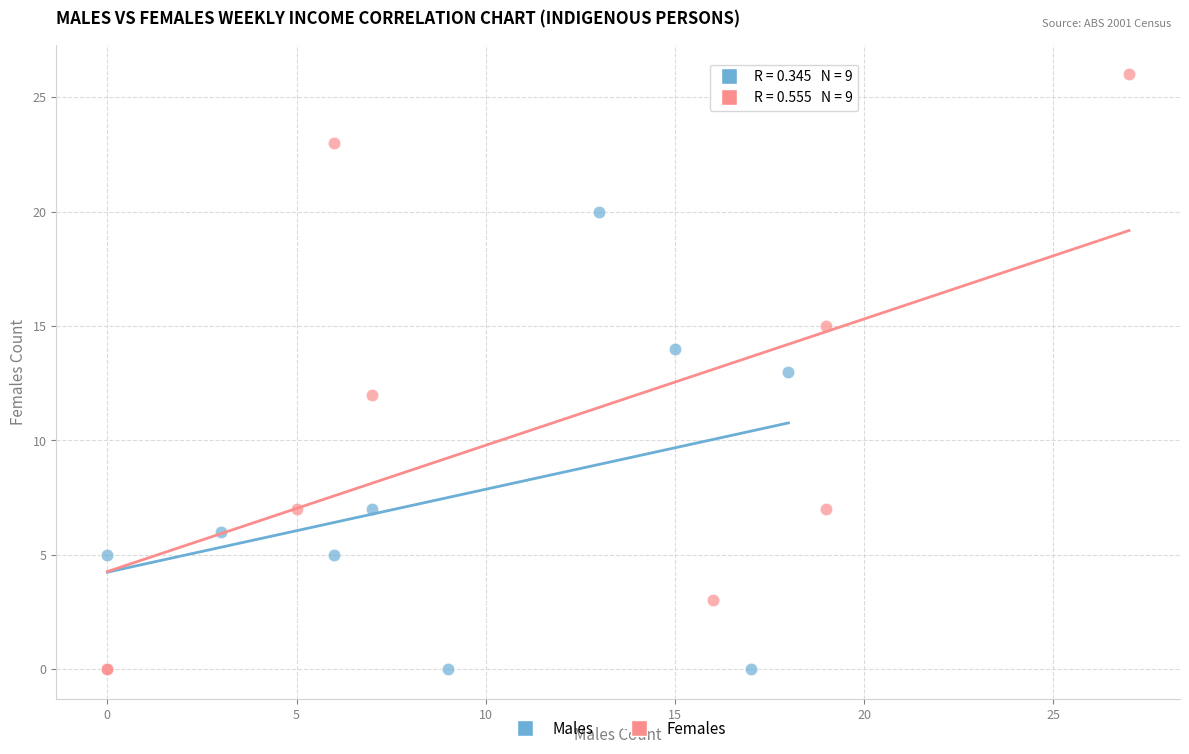

Which series has the widest spread of Y values?

Females